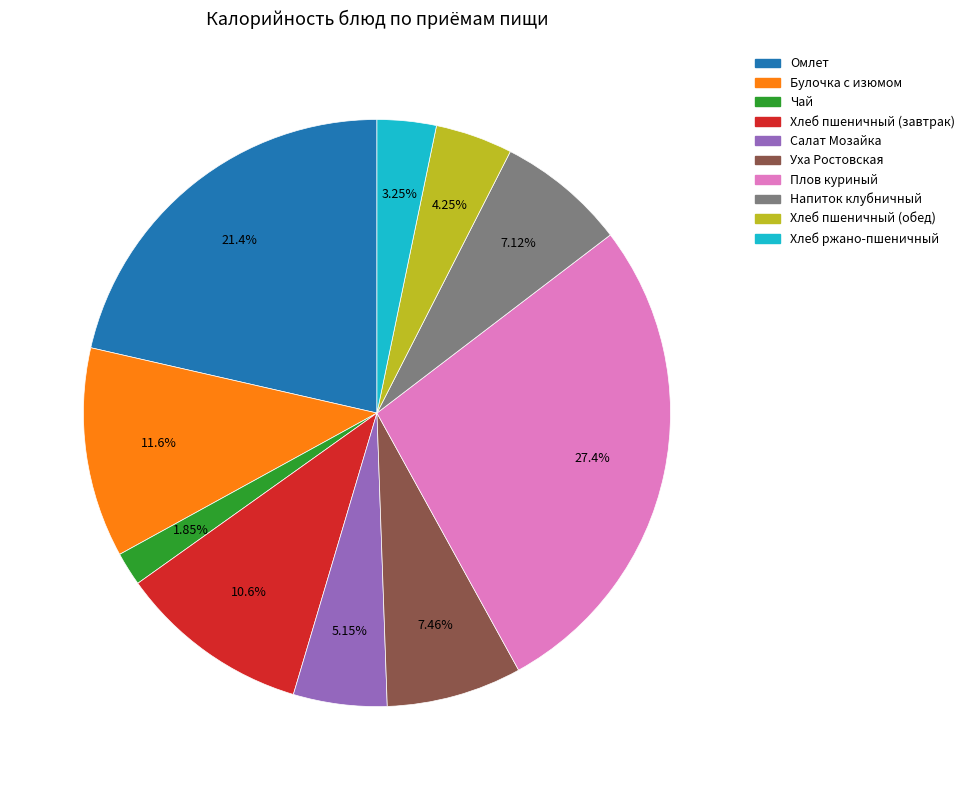

Which has a higher value, Булочка с изюмом or Омлет?

Омлет